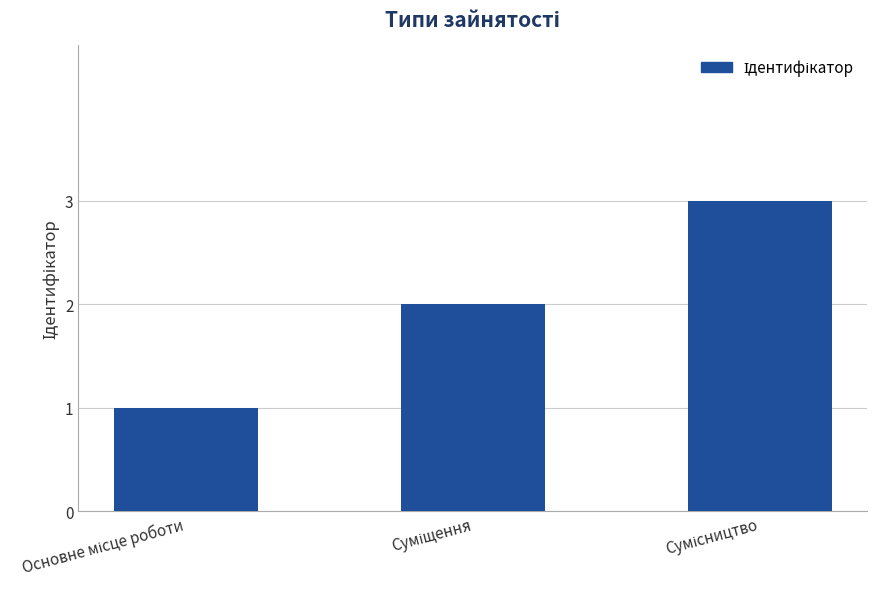

Does the chart contain stacked bars?

No